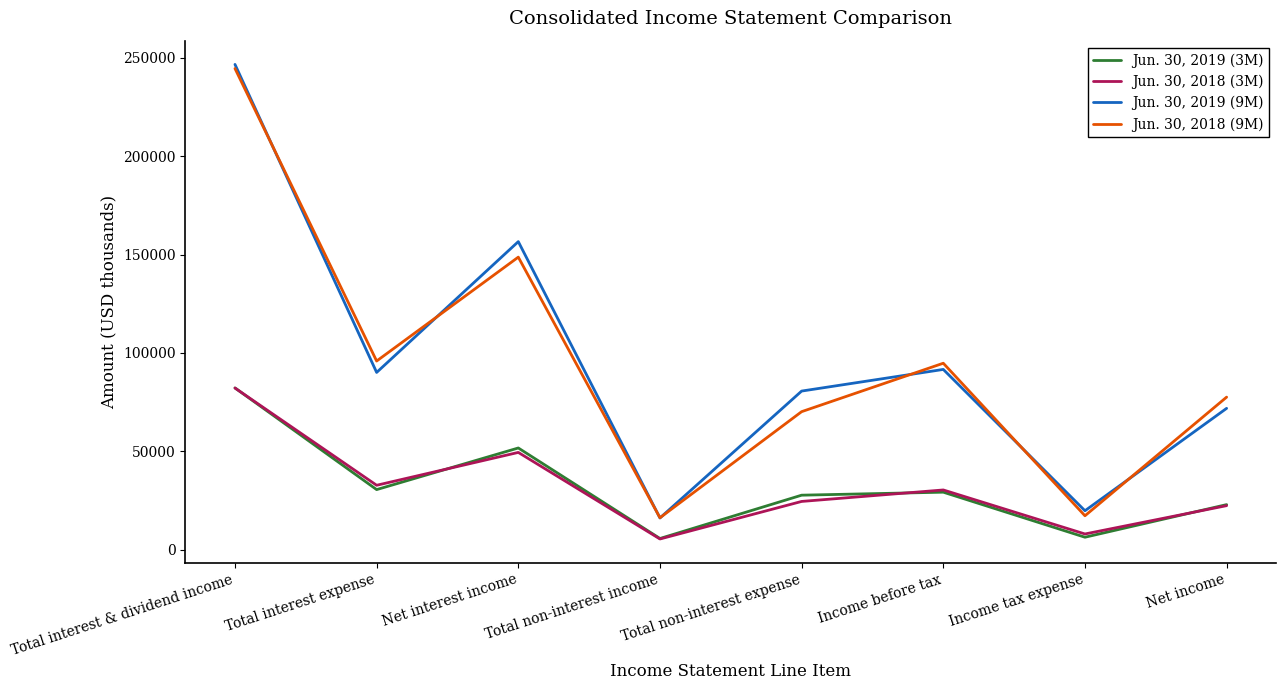

What is the difference between the maximum and minimum values in the Jun. 30, 2019 (9M) series?

230570